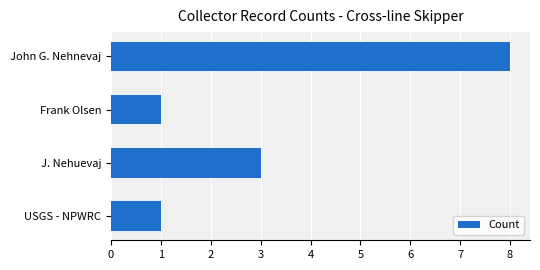

How many data points does each series have?

4